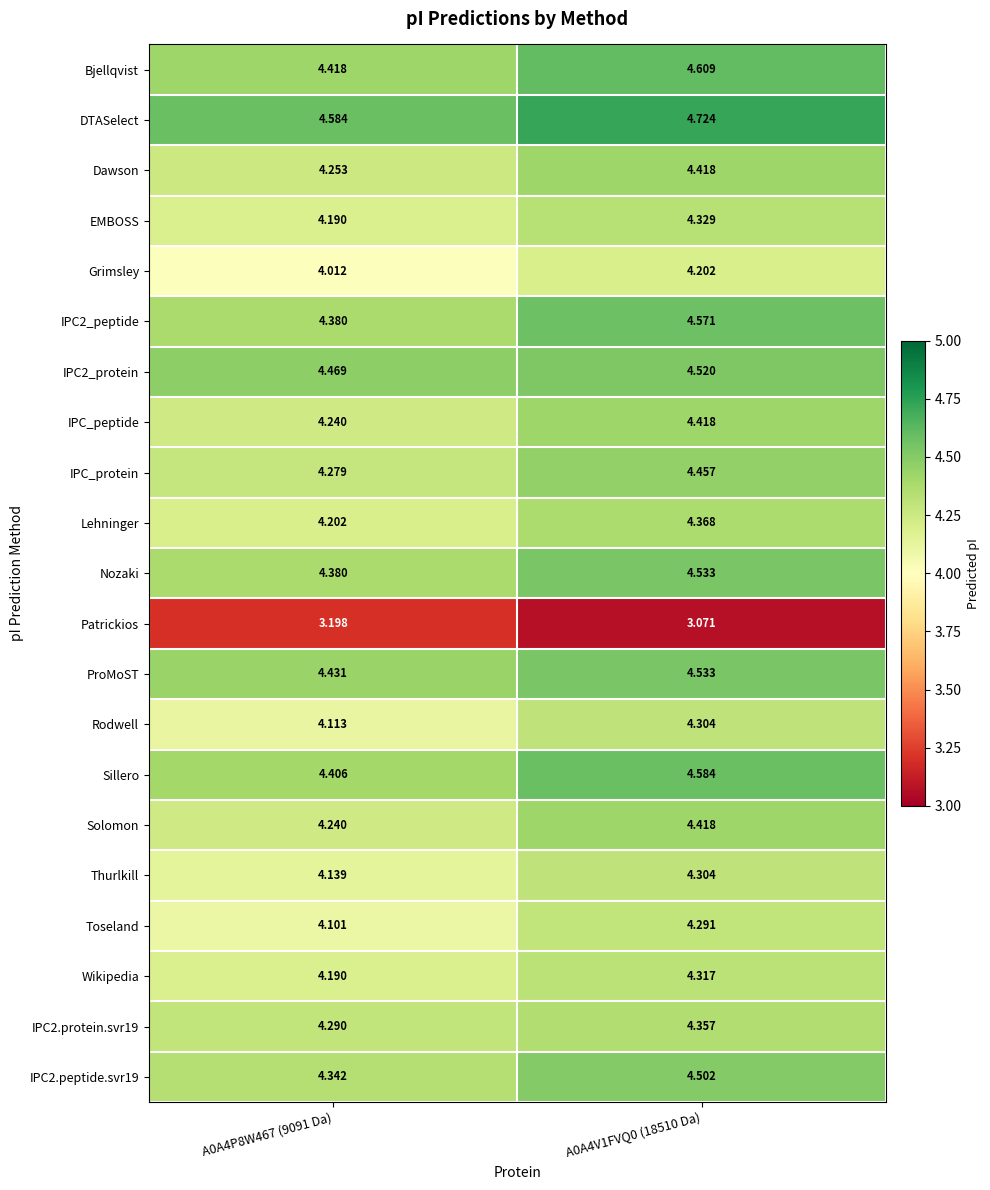

Which series has the largest total across all categories?

DTASelect